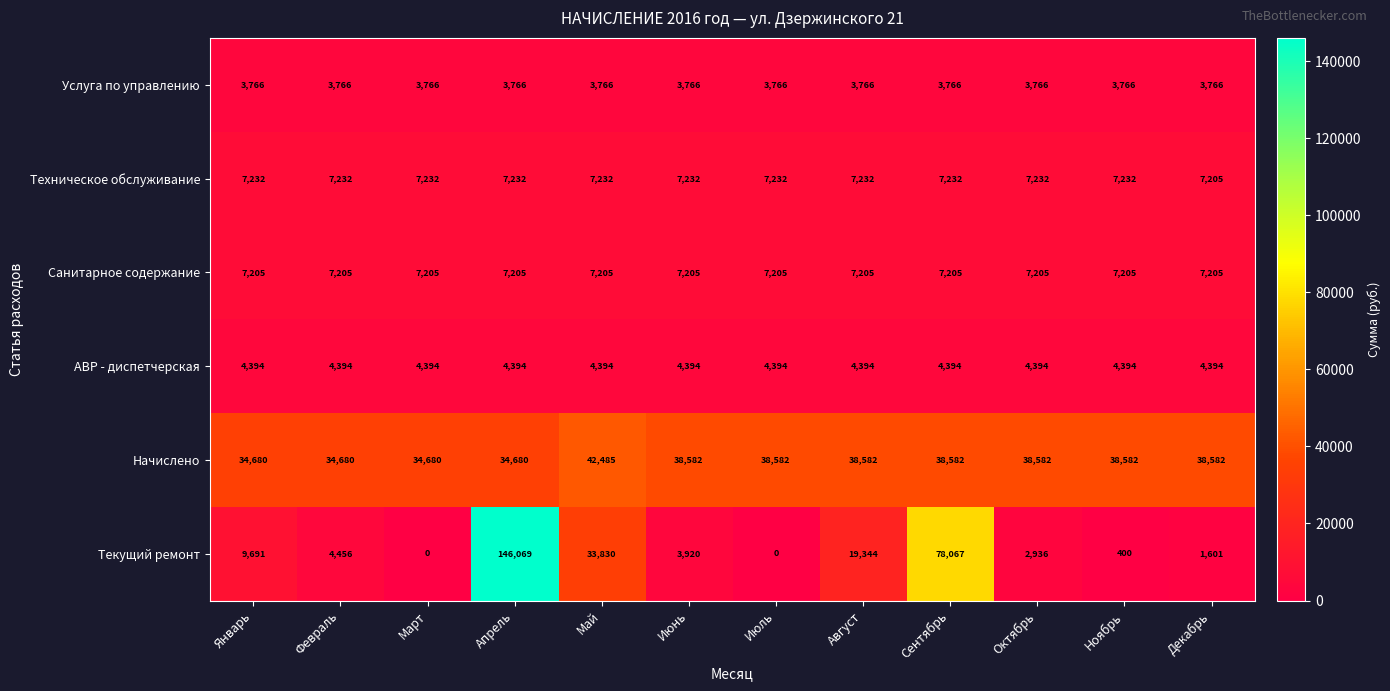

Count the number of data series in this chart.

6